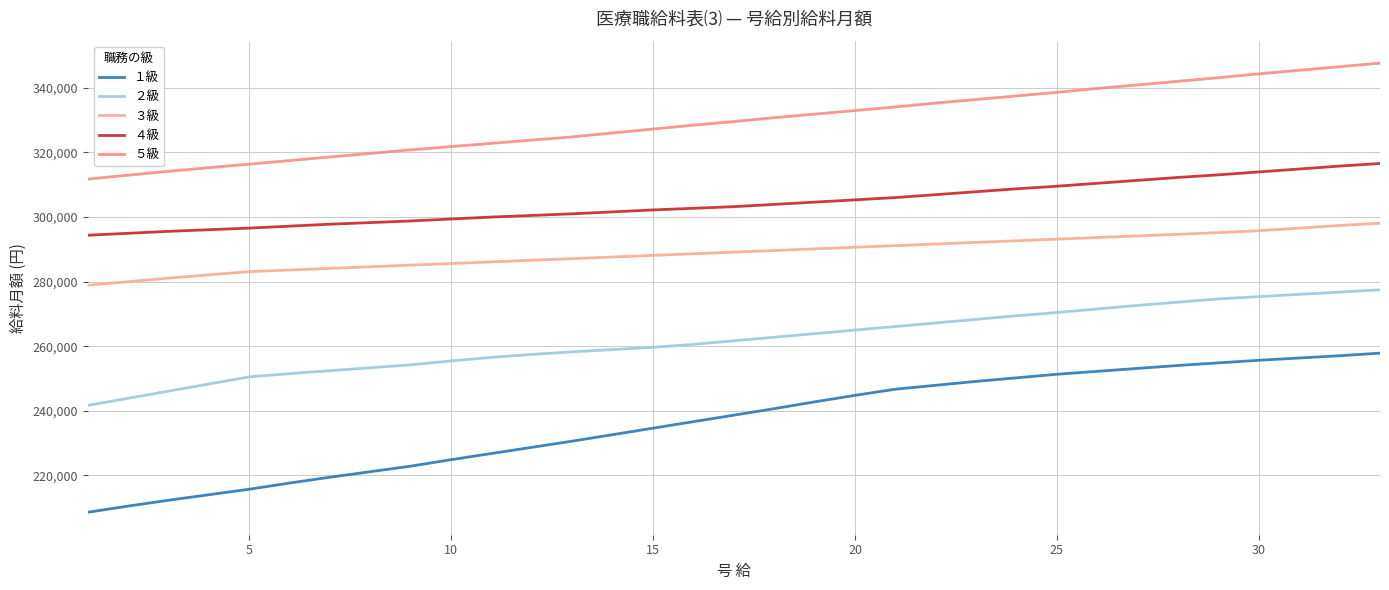

Does the chart display data point markers on the line(s)?

No